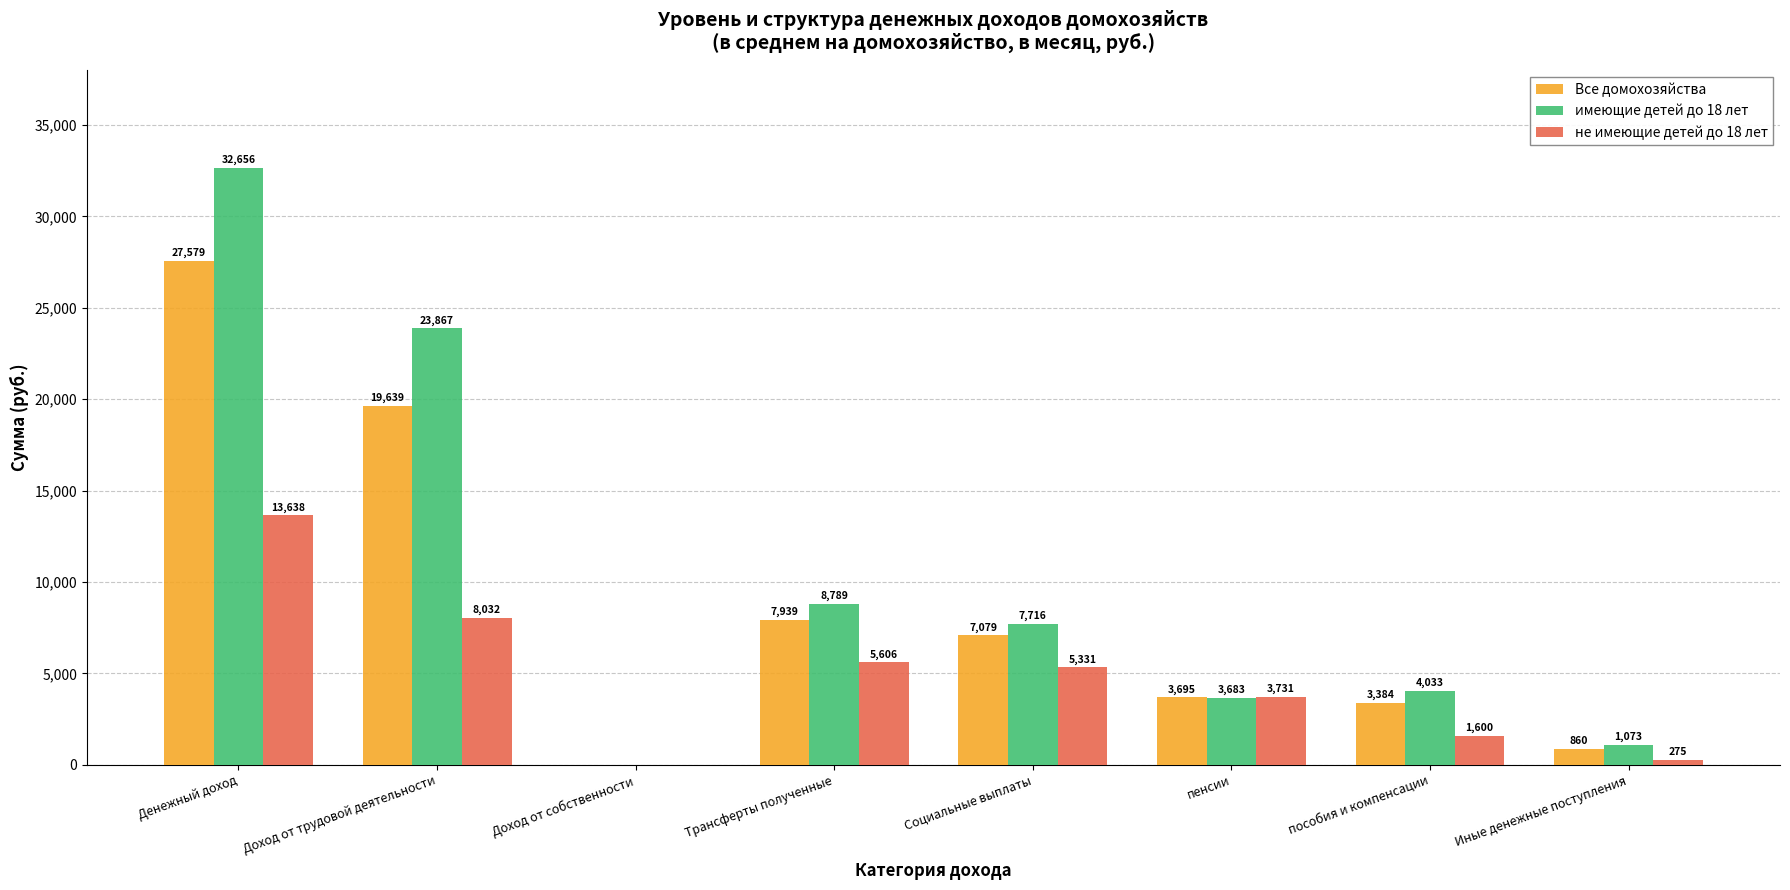

What is the maximum value for не имеющие детей до 18 лет?

13638.0